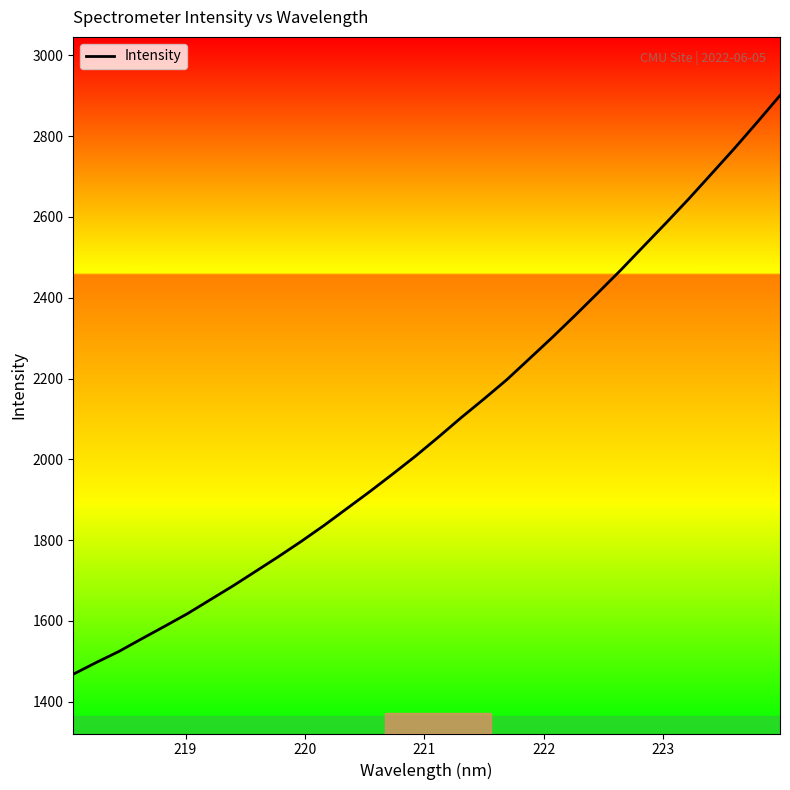

What is the minimum value shown in the chart?

1467.9